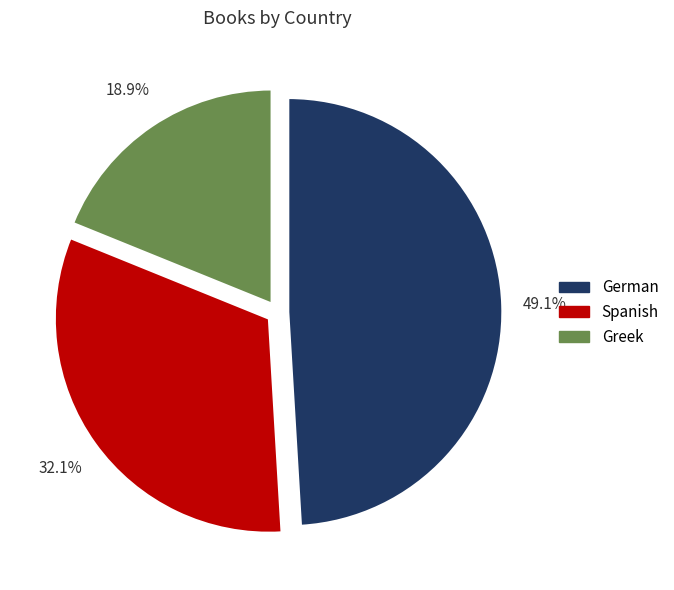

How many slices are in this pie chart?

3